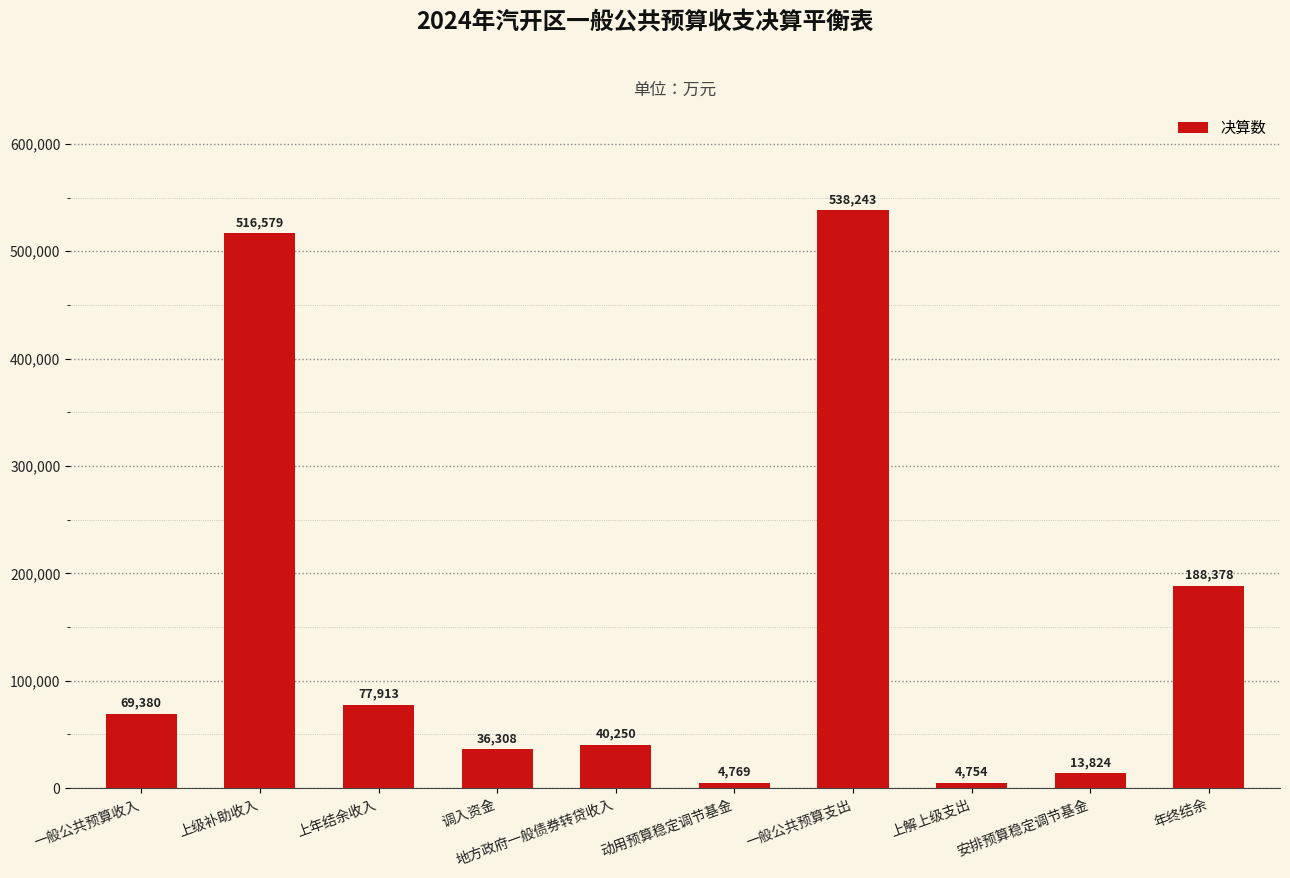

What is the sum of all values?

1490398